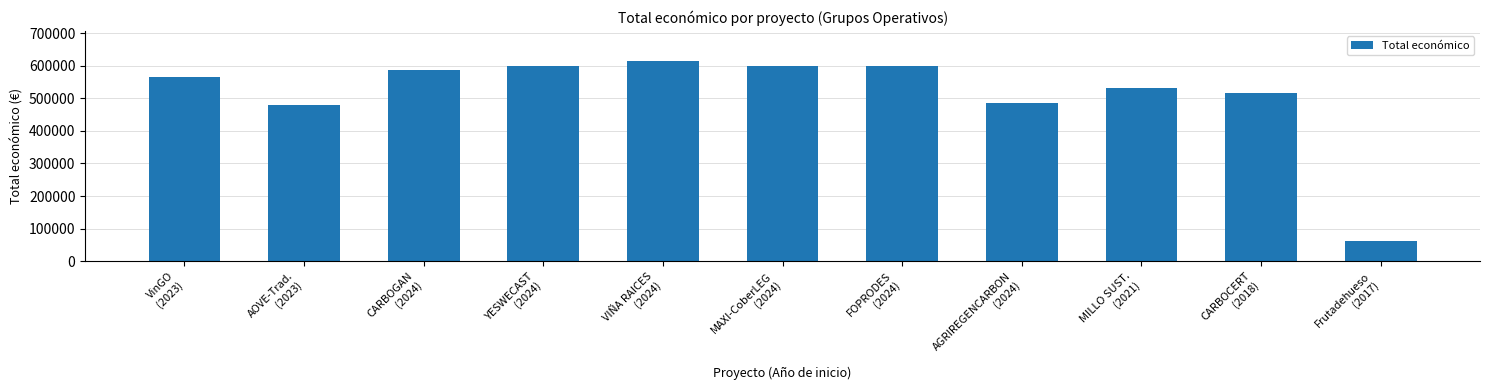

How many data points does each series have?

11